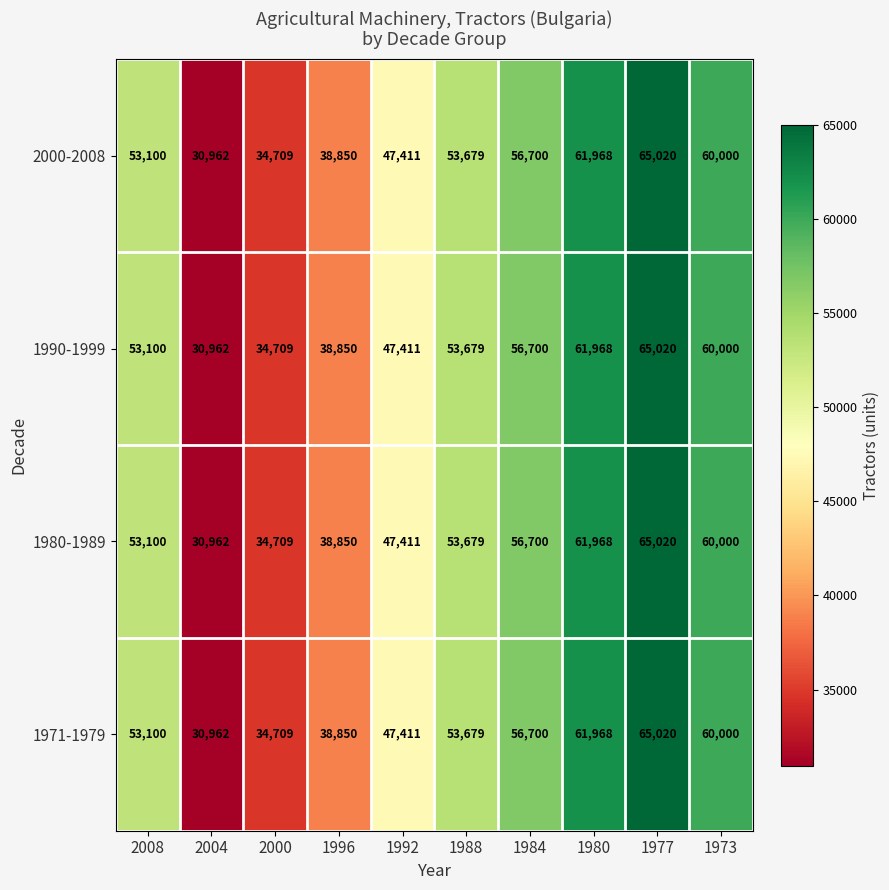

The value of 1980-1989 at 1973 is 97160. True or false?

False